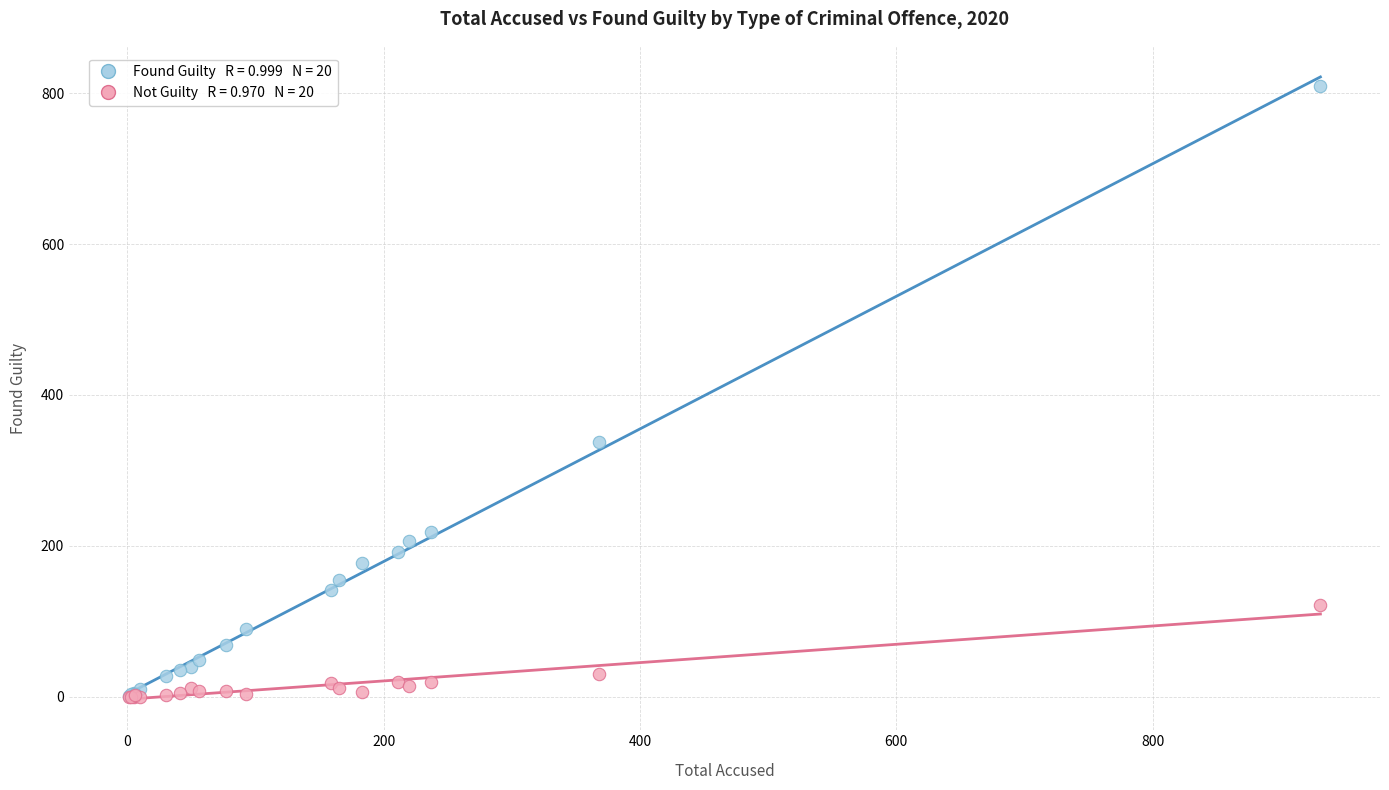

Across all series, what Y value is closest to 405?

338